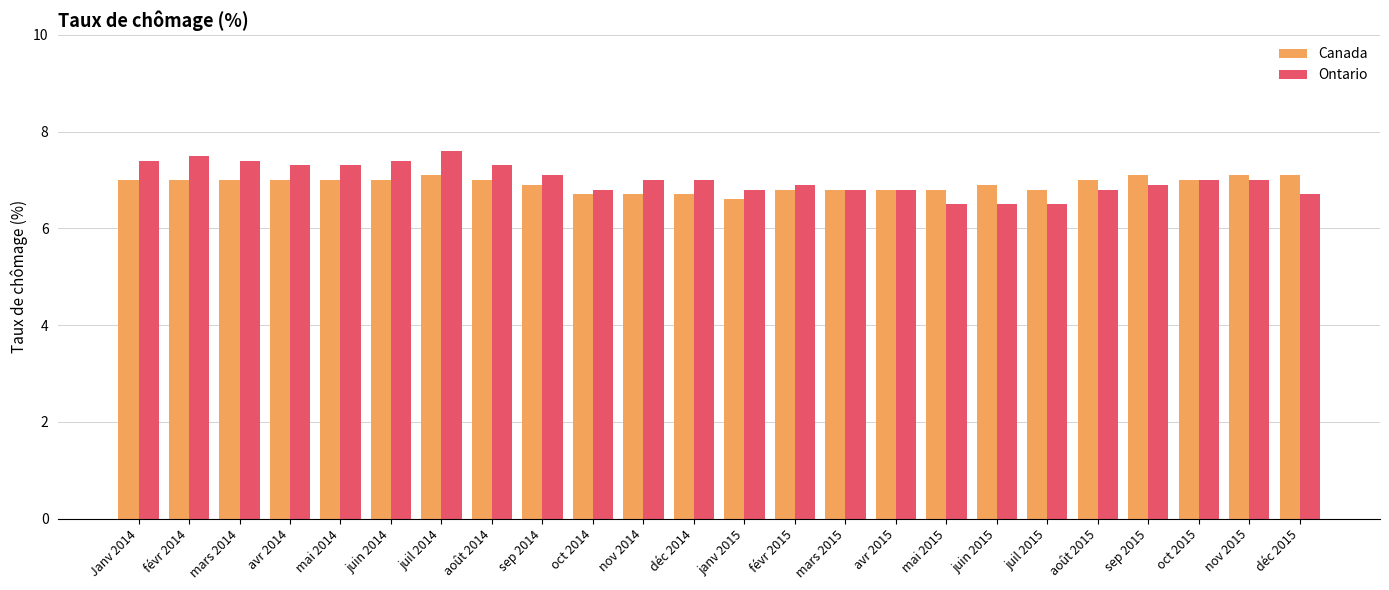

What are all the series names shown in the legend?

Canada, Ontario